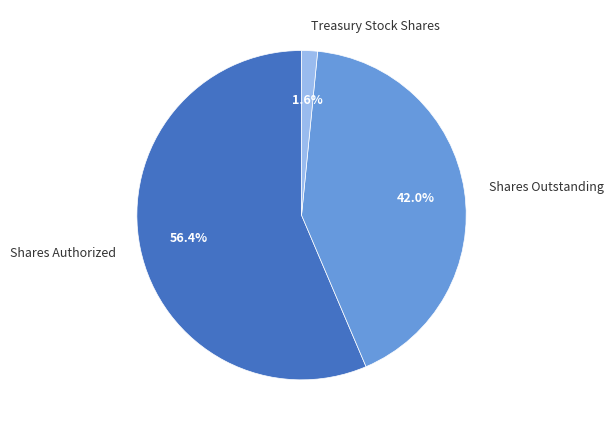

How many slices are in this pie chart?

3